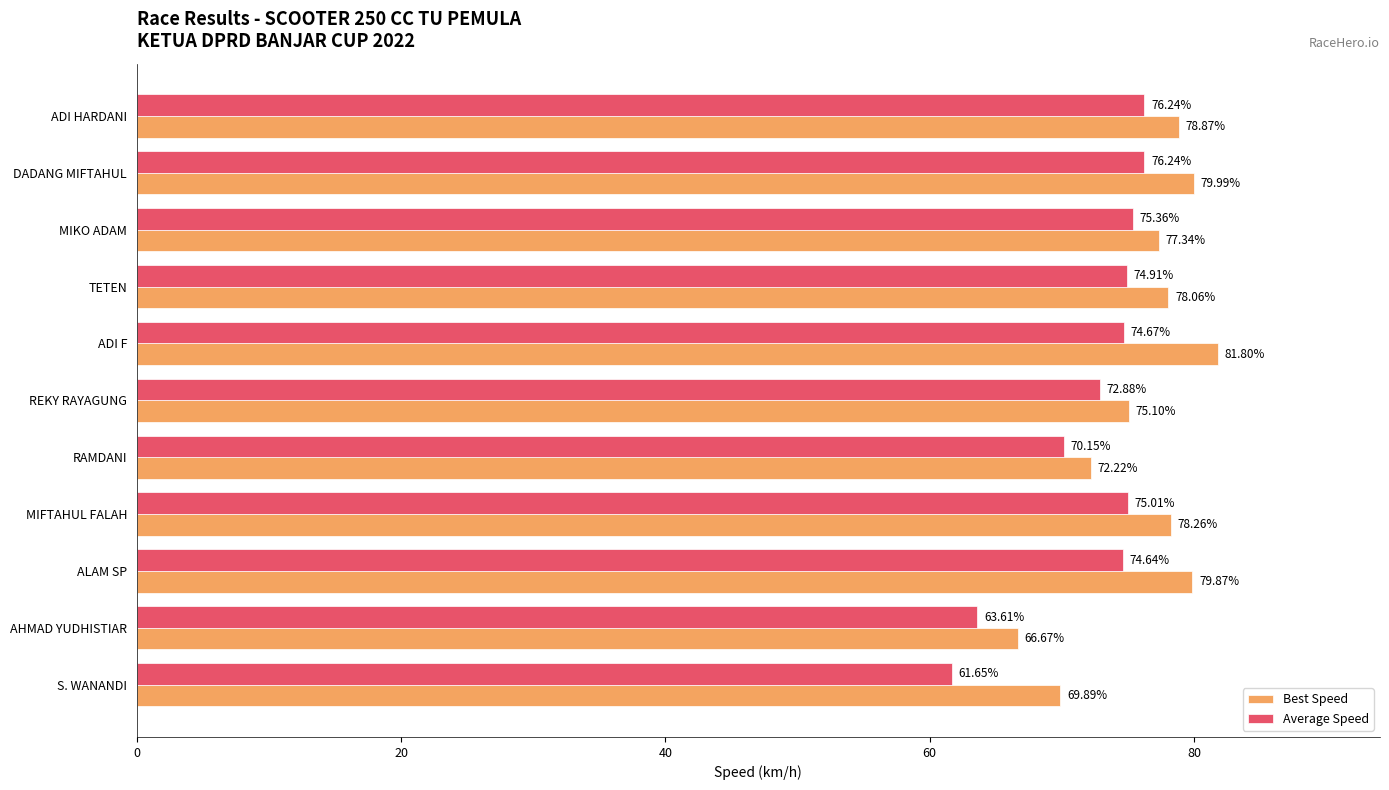

Rank the series by their maximum value, from lowest to highest.

Average Speed, Best Speed